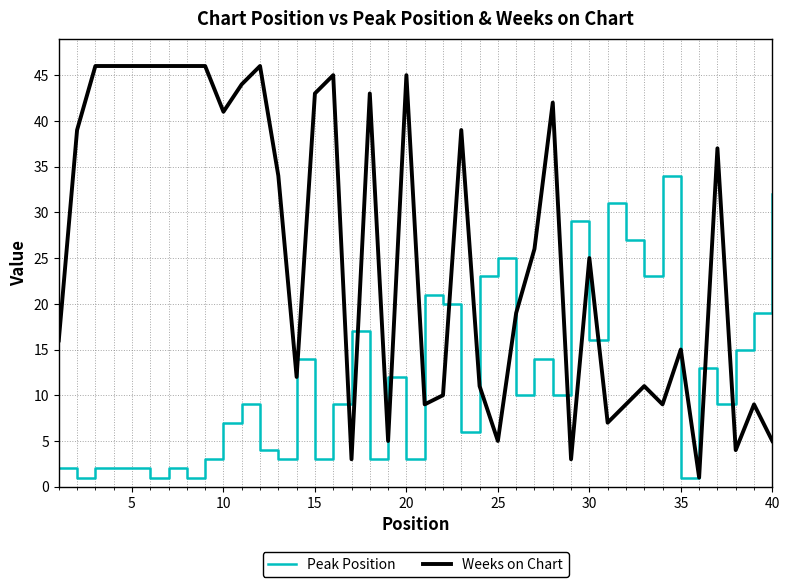

Rank the series by their average value, from highest to lowest.

Weeks on Chart, Peak Position